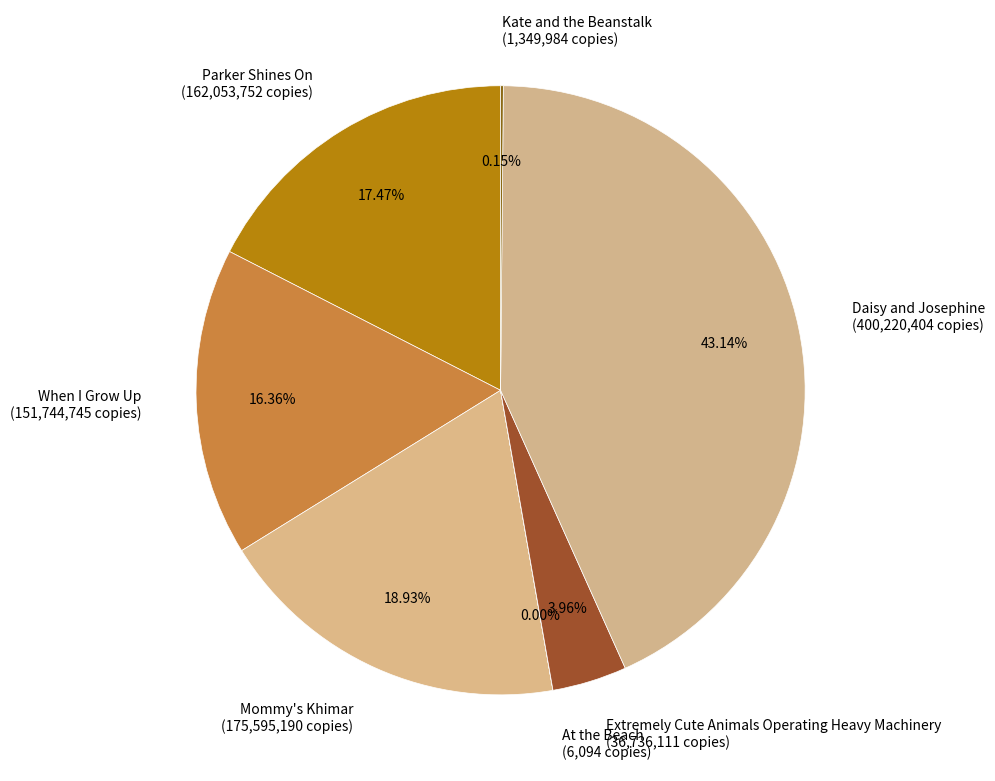

Which has a higher value, When I Grow Up (151,744,745 copies) or Daisy and Josephine (400,220,404 copies)?

Daisy and Josephine (400,220,404 copies)